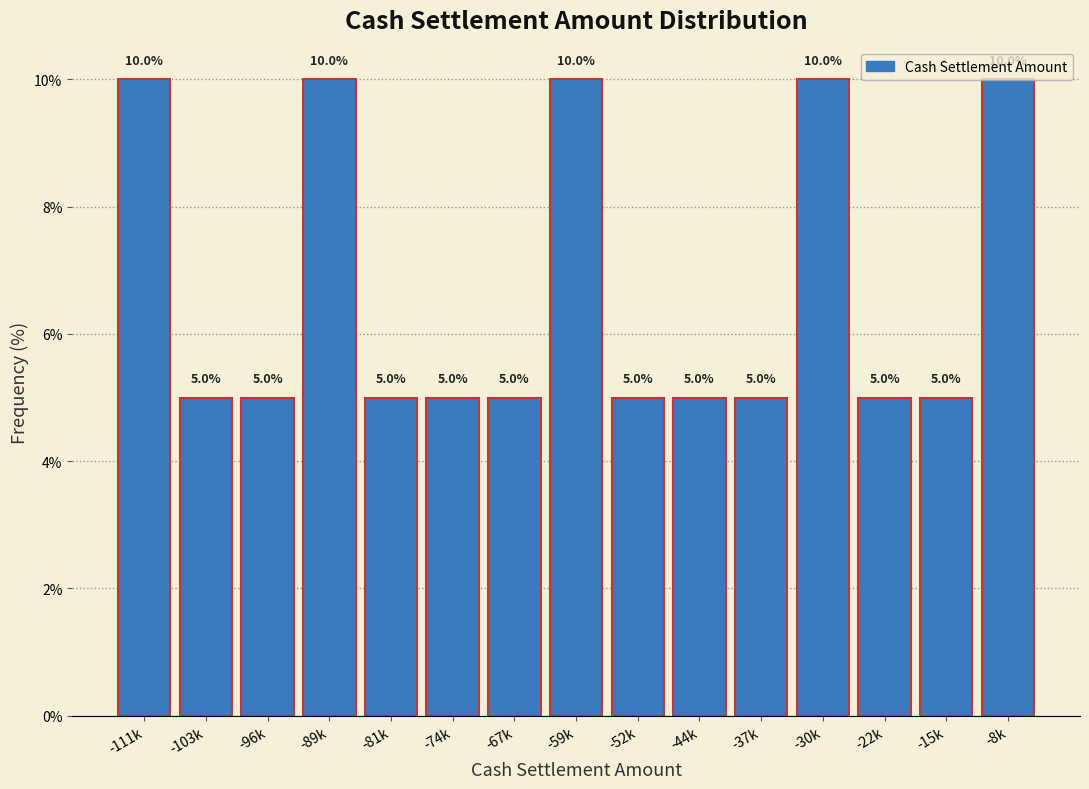

What is the change in value from -103k to -8k?

+5